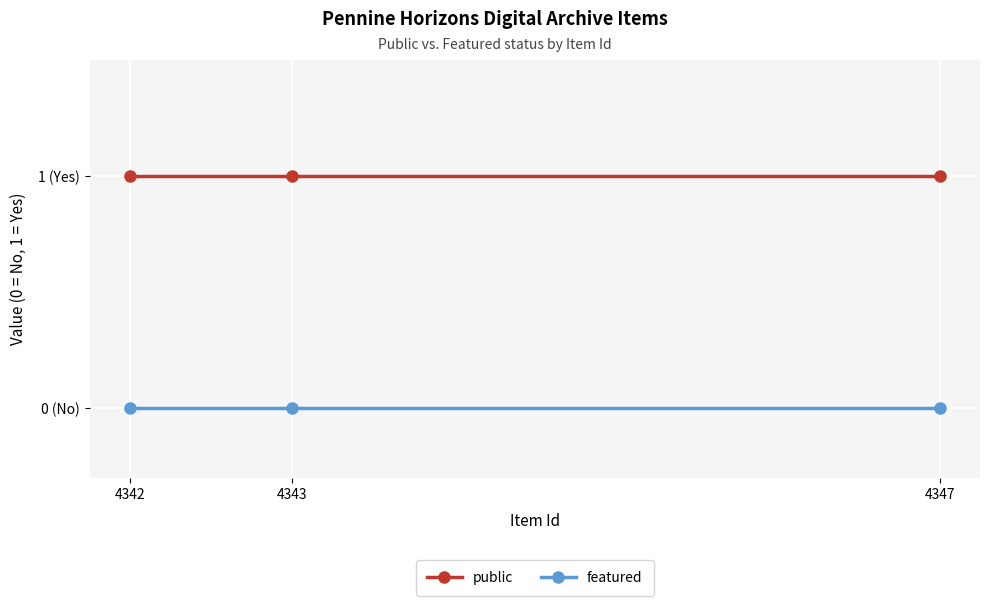

Which series changed the most between 4343 and 4347?

public